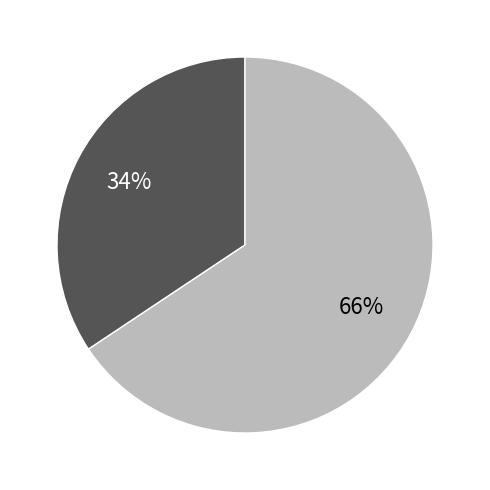

Is there a majority slice in this chart?

Yes